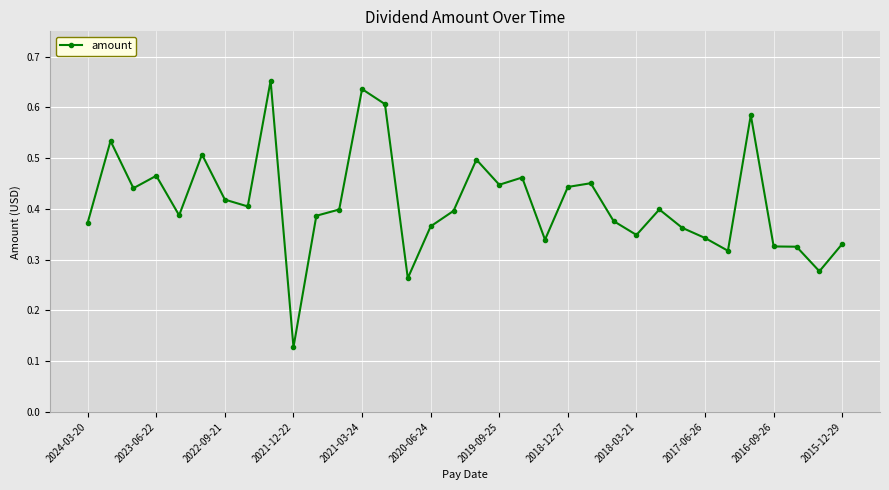

Count the values in the range 0 to 1.

34